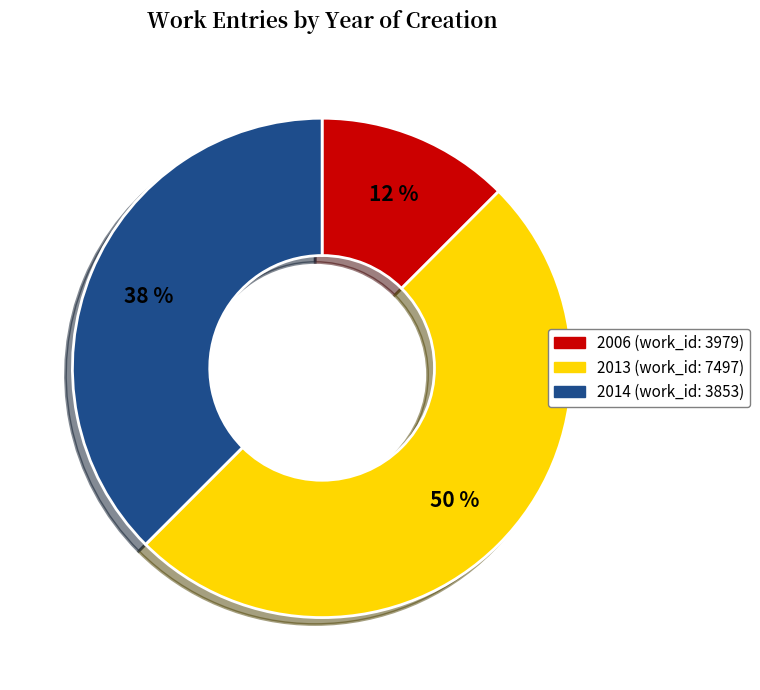

How many slices are in this pie chart?

3